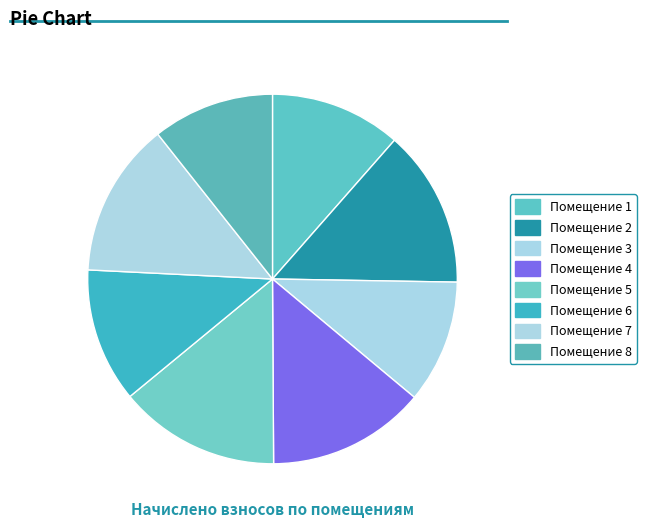

What is the smallest slice in the pie chart?

8